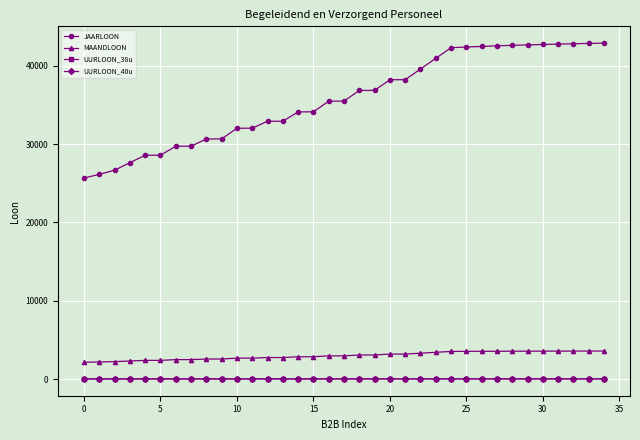

How many lines are shown in the chart?

4